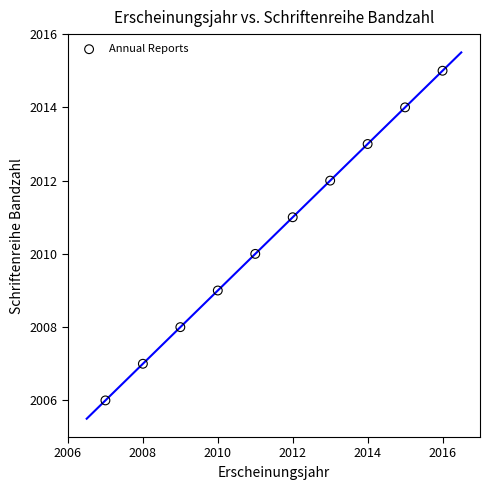

What is the range of Y values (max minus min)?

9